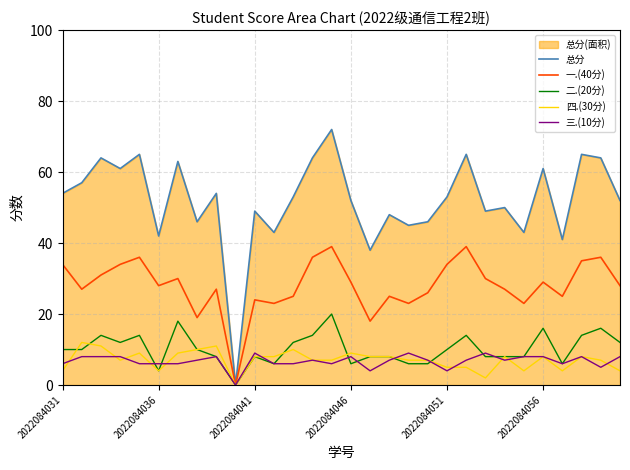

Does the chart display data point markers on the line(s)?

No